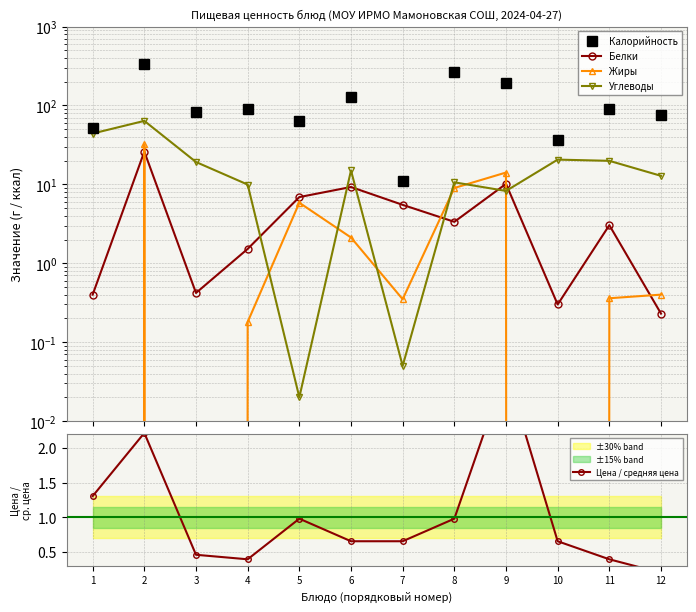

What is the difference between the highest and lowest values at 10?

36.0